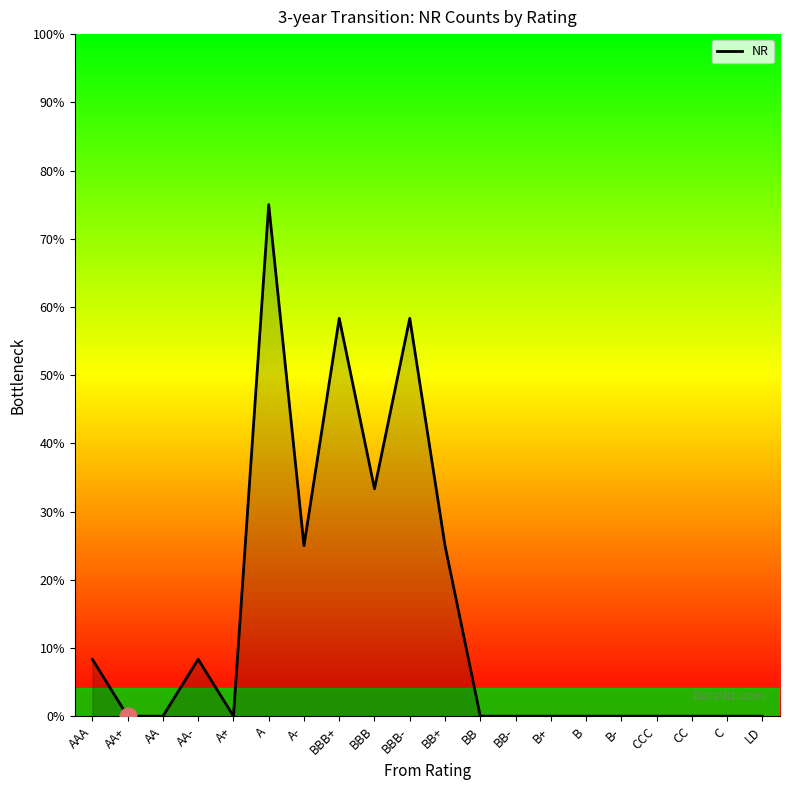

Does the chart display data point markers on the line(s)?

No